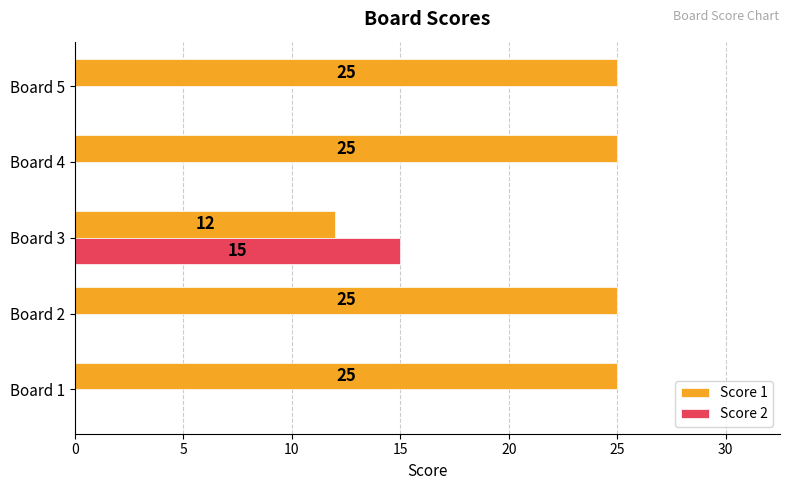

What is the total value across all series at Board 3?

27